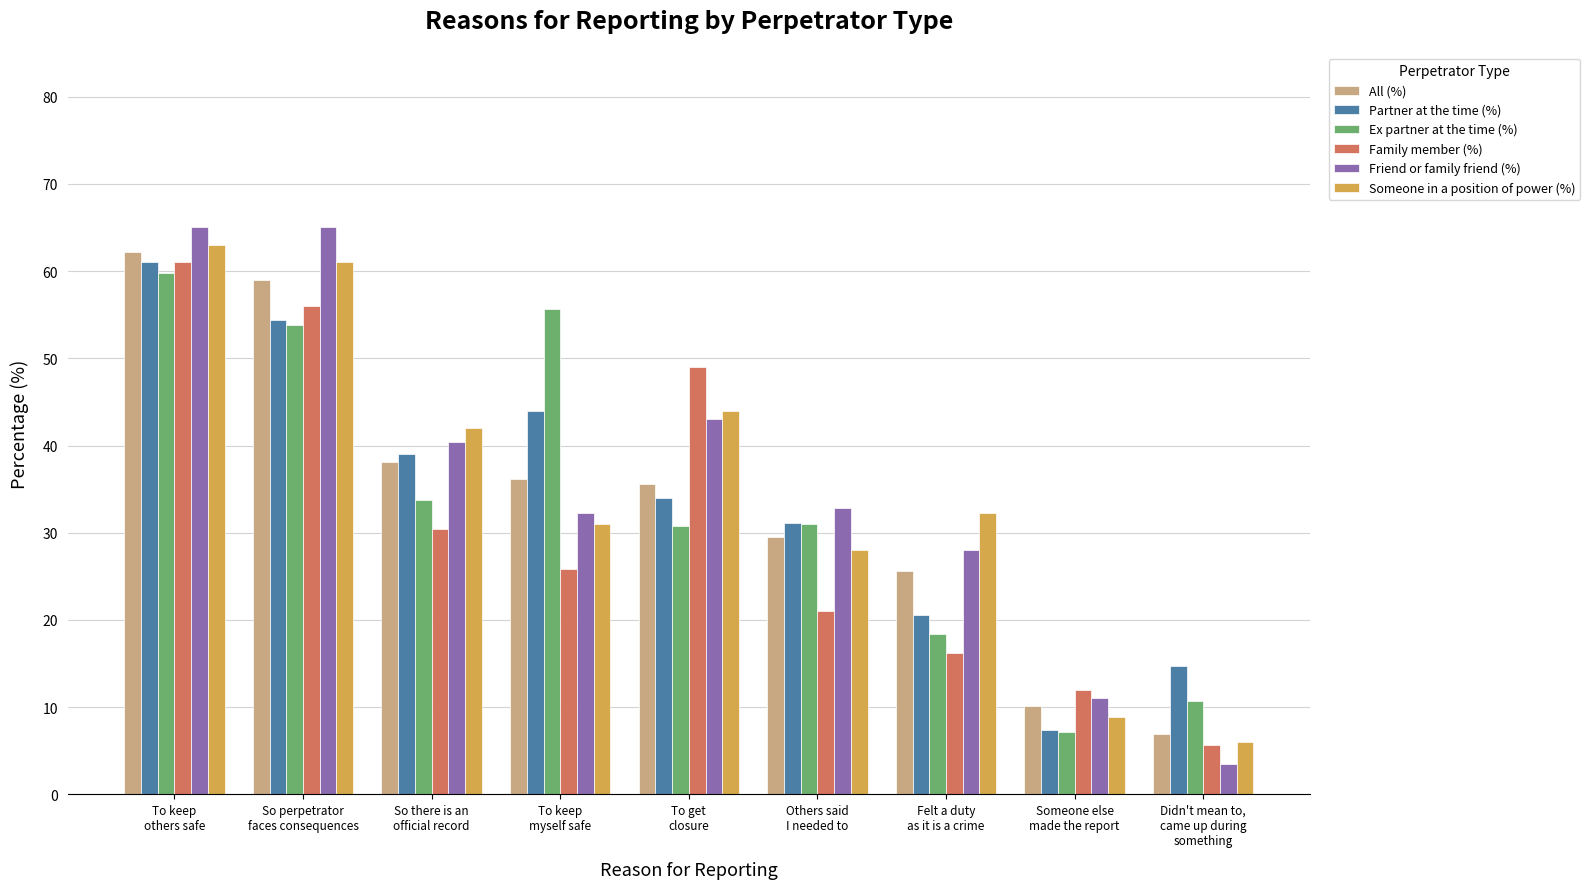

Which series has the widest spread of values?

Friend or family friend (%)